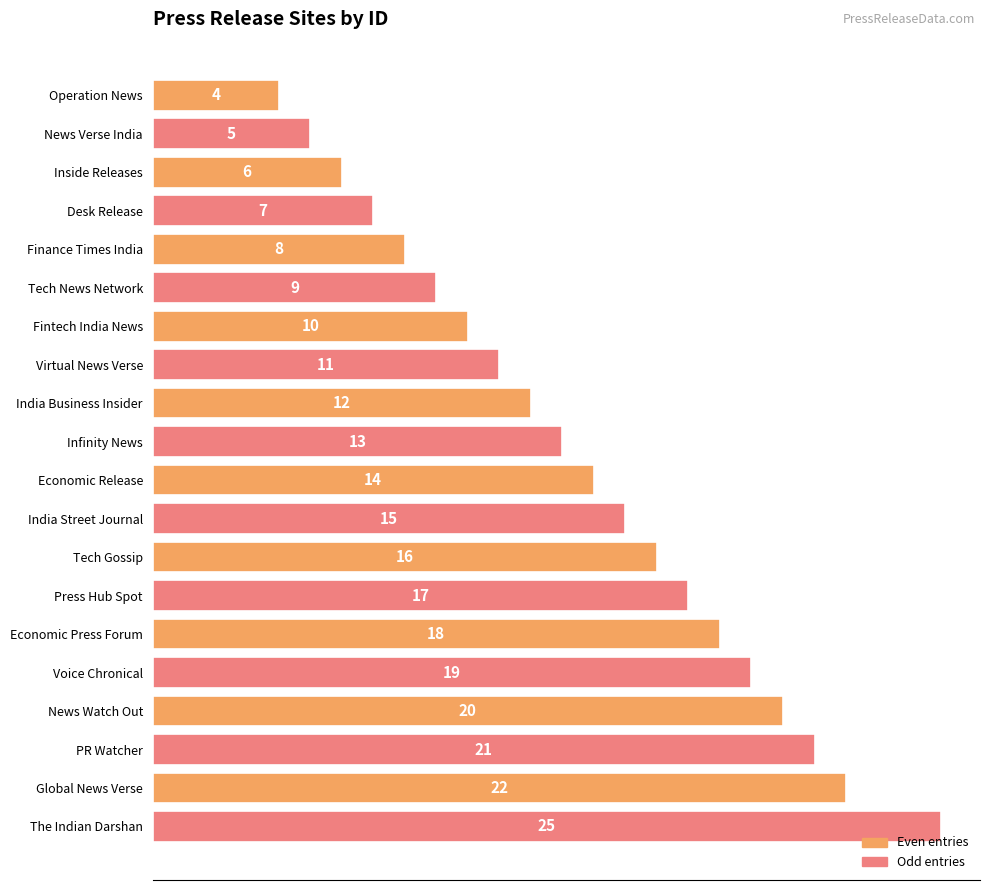

Reading top to bottom, list all the values displayed in this chart.

4	5	6	7	8	9	10	11	12	13	14	15	16	17	18	19	20	21	22	25